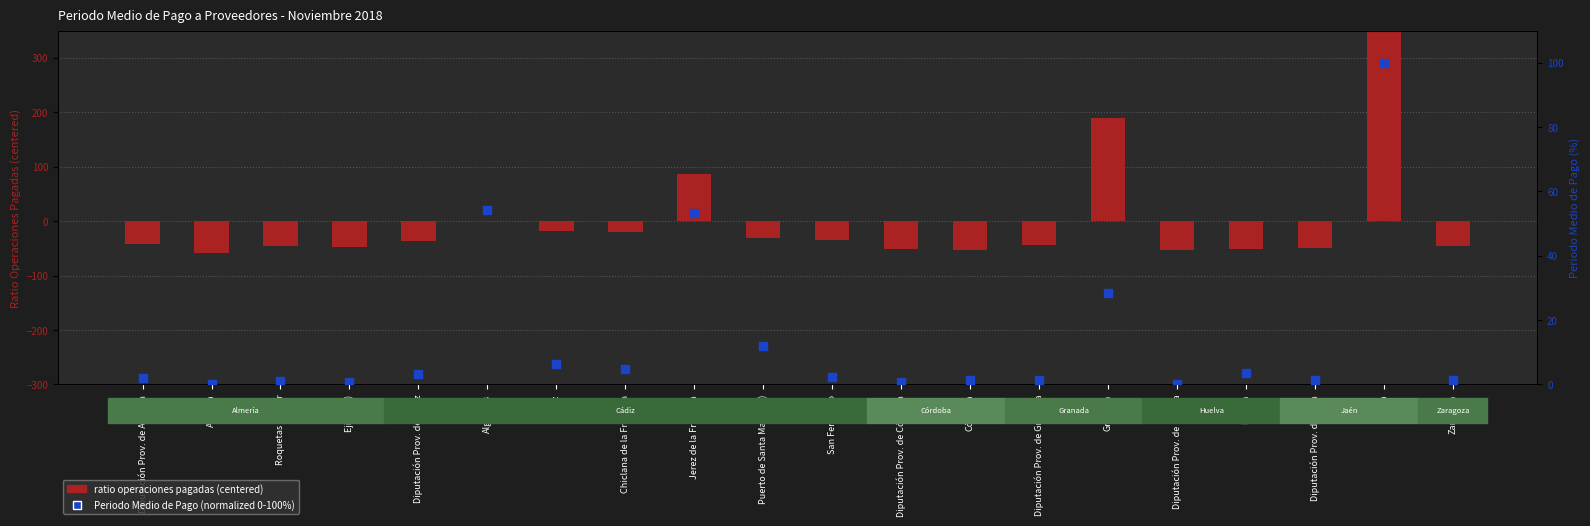

Which series has the widest spread of Y values?

ratio operaciones pagadas (centered)